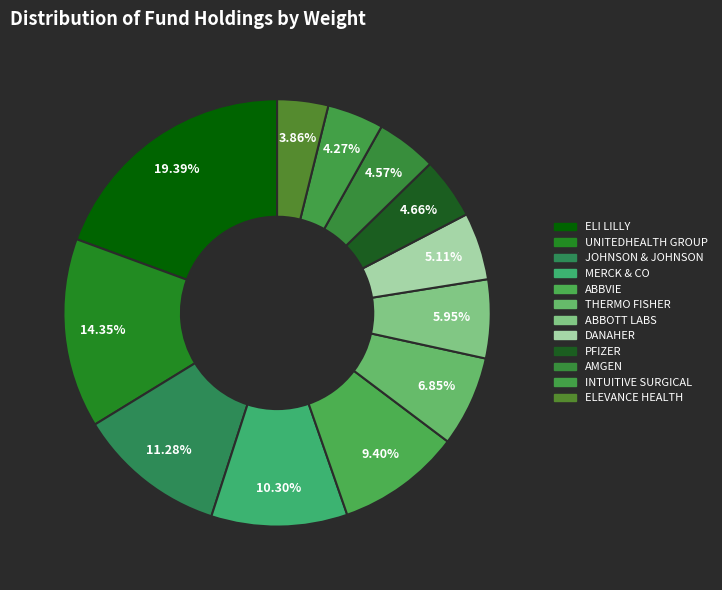

Count the number of slices in the pie.

12